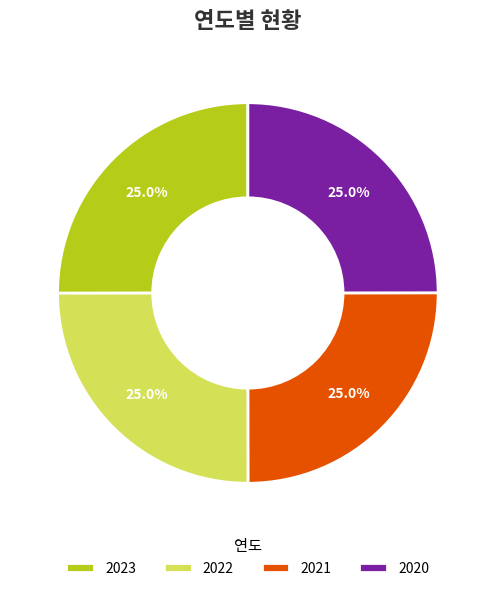

What percentage do 2020 and 2023 together represent?

50.0%